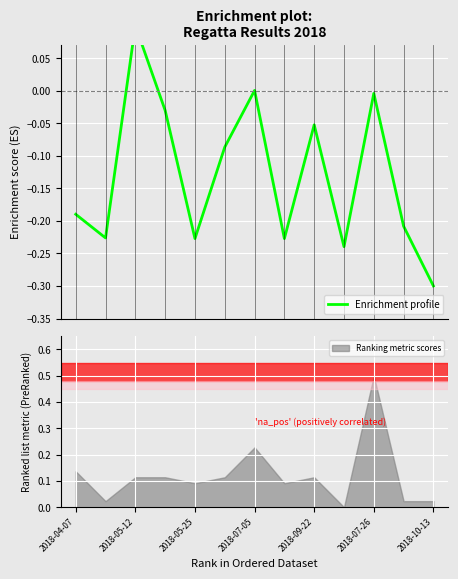

How many values are below 0?

11